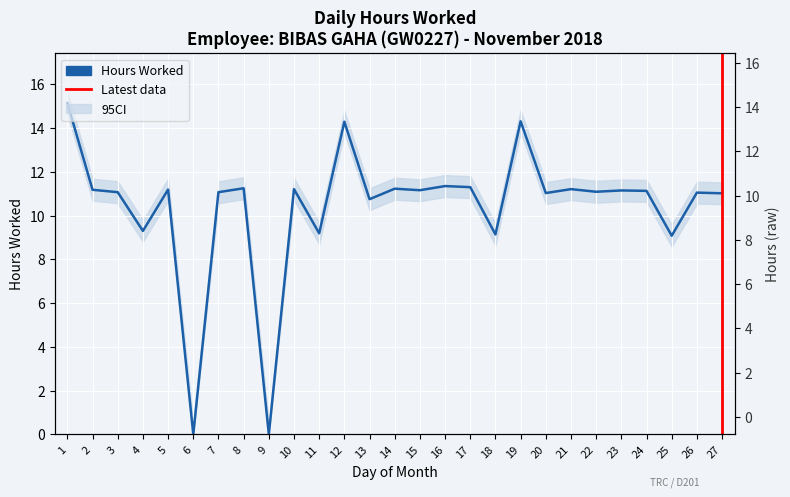

What is the average value?

10.4